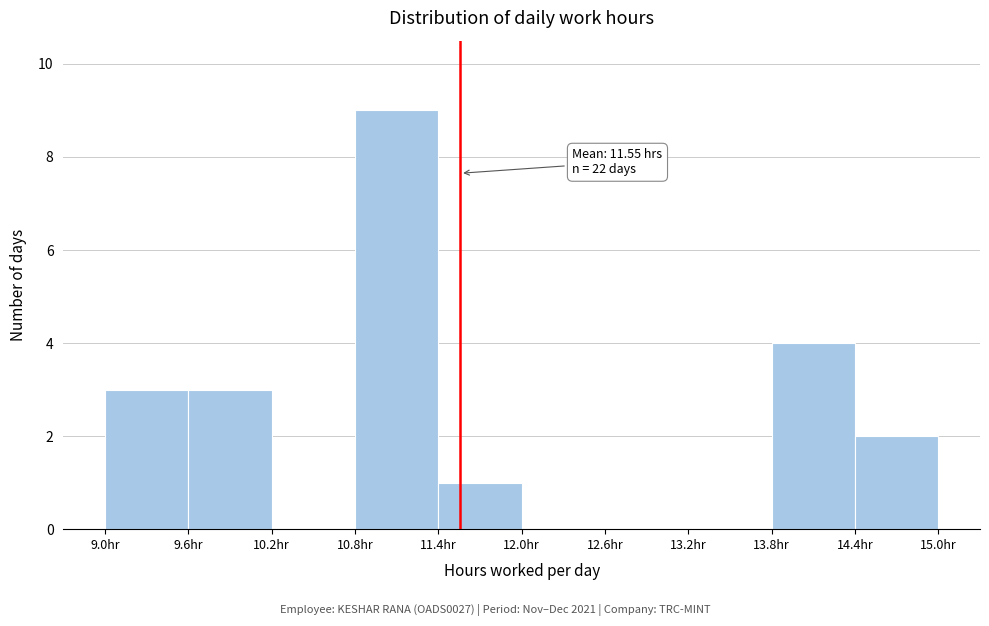

Which range on the x-axis has the tallest bar?

10.8 to 11.4